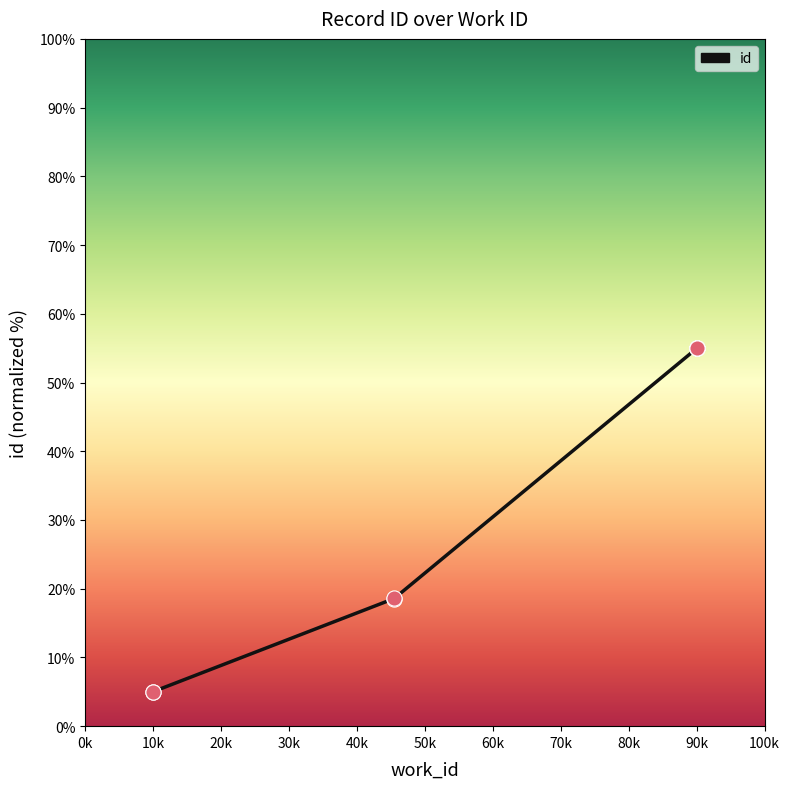

What is the ratio of the value at 90k to the value at 10k?

11.0